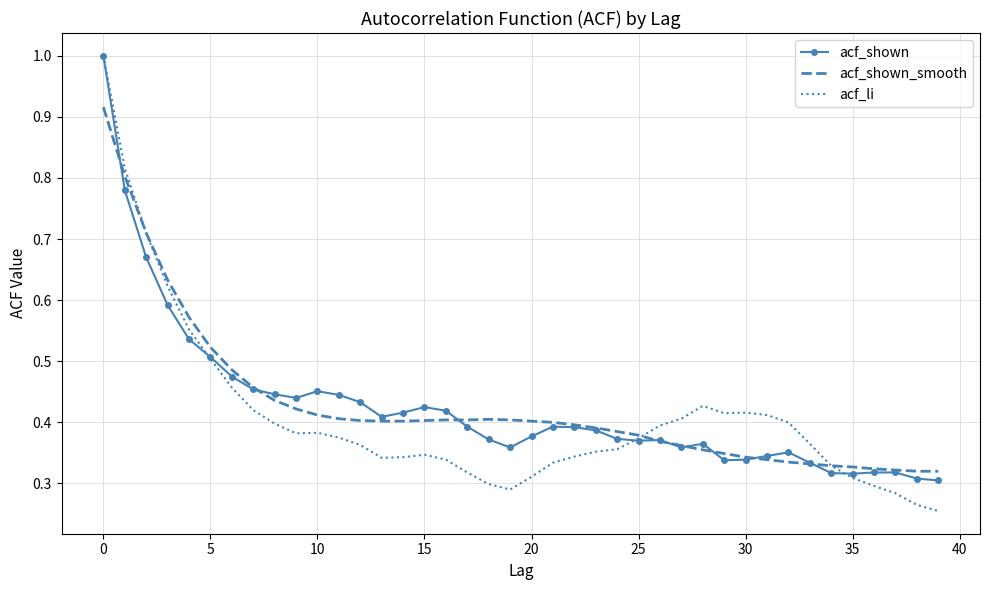

What is the maximum value for acf_li?

1.0